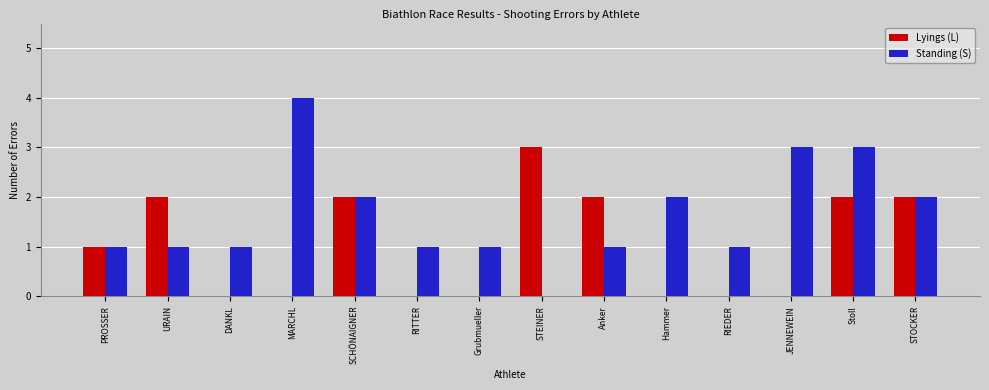

Which category has the highest value in the Standing (S) series?

MARCHL